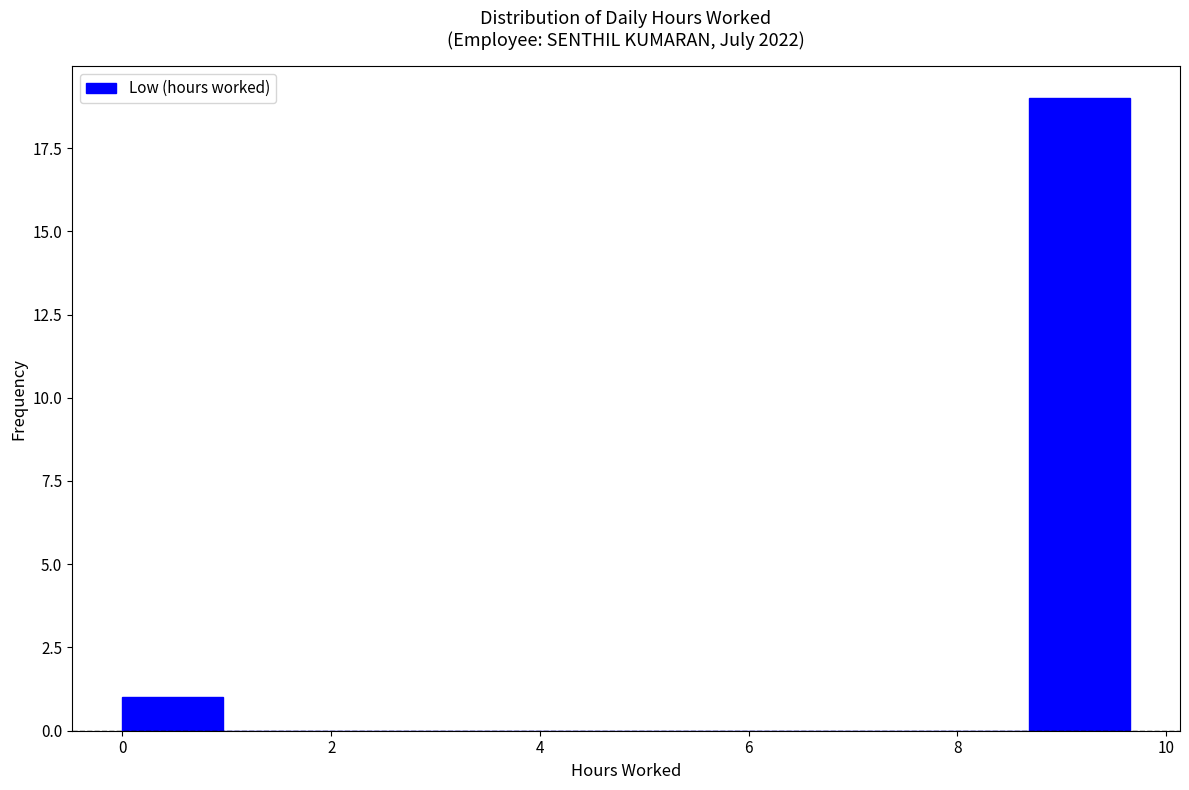

Reading left to right, list every bar in this chart as the range it spans on the x-axis followed by its height. Neither the bar edges nor the heights are printed on the chart, so give them approximately, as read against the axes.

0.0 to 1.0: 1
1.0 to 2.0: 0
2.0 to 2.8: 0
2.8 to 3.8: 0
3.8 to 4.8: 0
4.8 to 5.8: 0
5.8 to 6.8: 0
6.8 to 7.8: 0
7.8 to 8.6: 0
8.6 to 9.6: 19